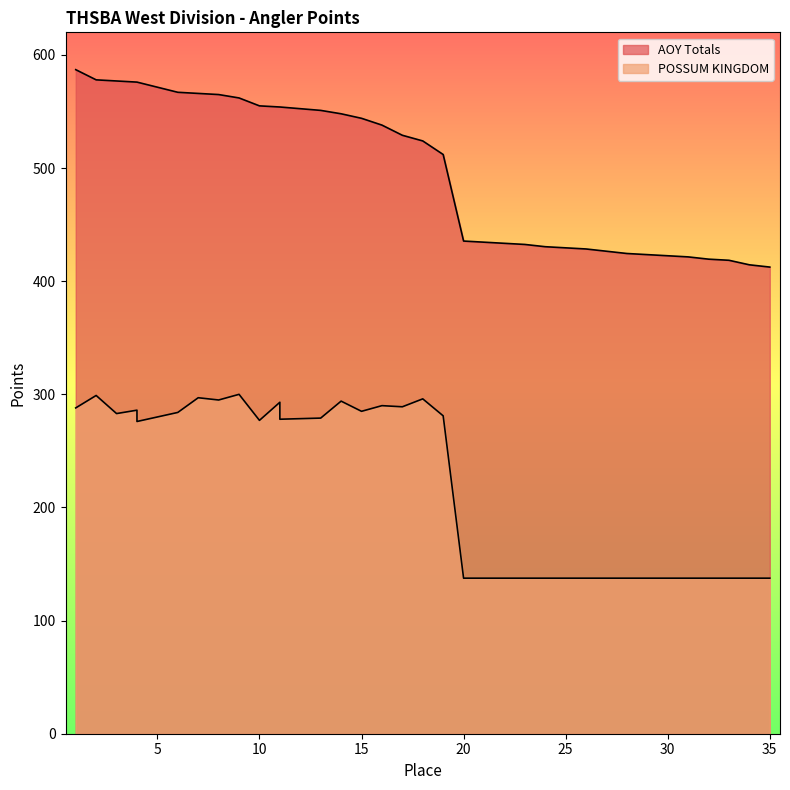

What is the total value across all series at 16?

828.0